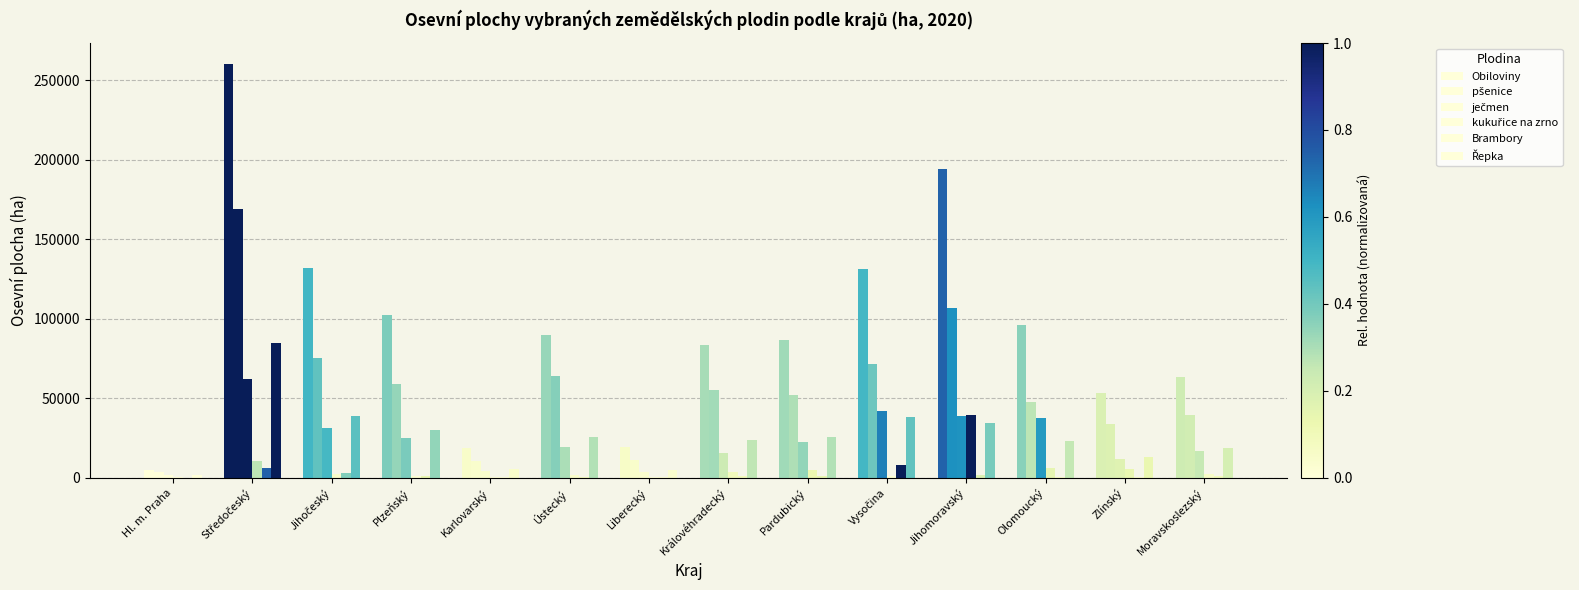

Are the bars grouped side by side (vs. stacked)?

Yes